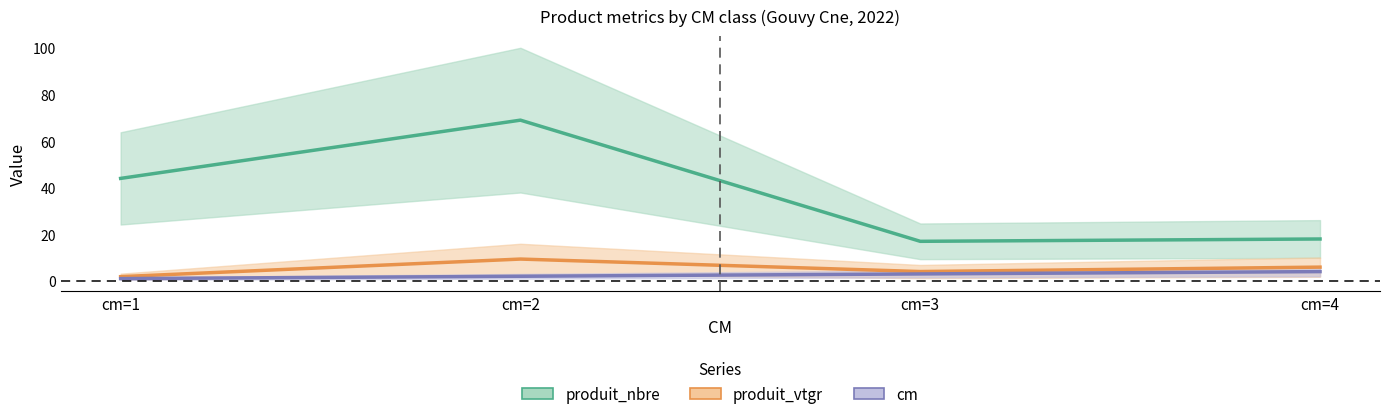

Reading right to left, list all the values displayed in this chart.

produit_nbre: 18.0	17.0	69.0	44.0
produit_vtgr: 5.9	4.0	9.4	1.8
cm: 4.0	3.0	2.0	1.0